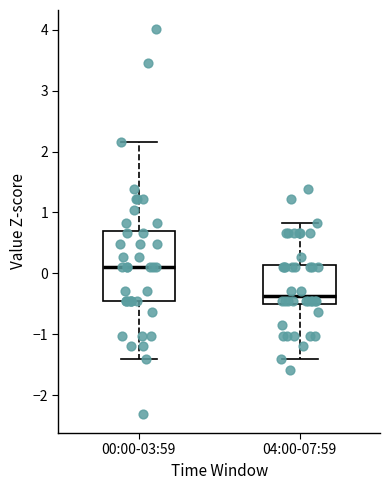

Comparing the boxes themselves (not the whiskers), which one is the tallest?

00:00-03:59